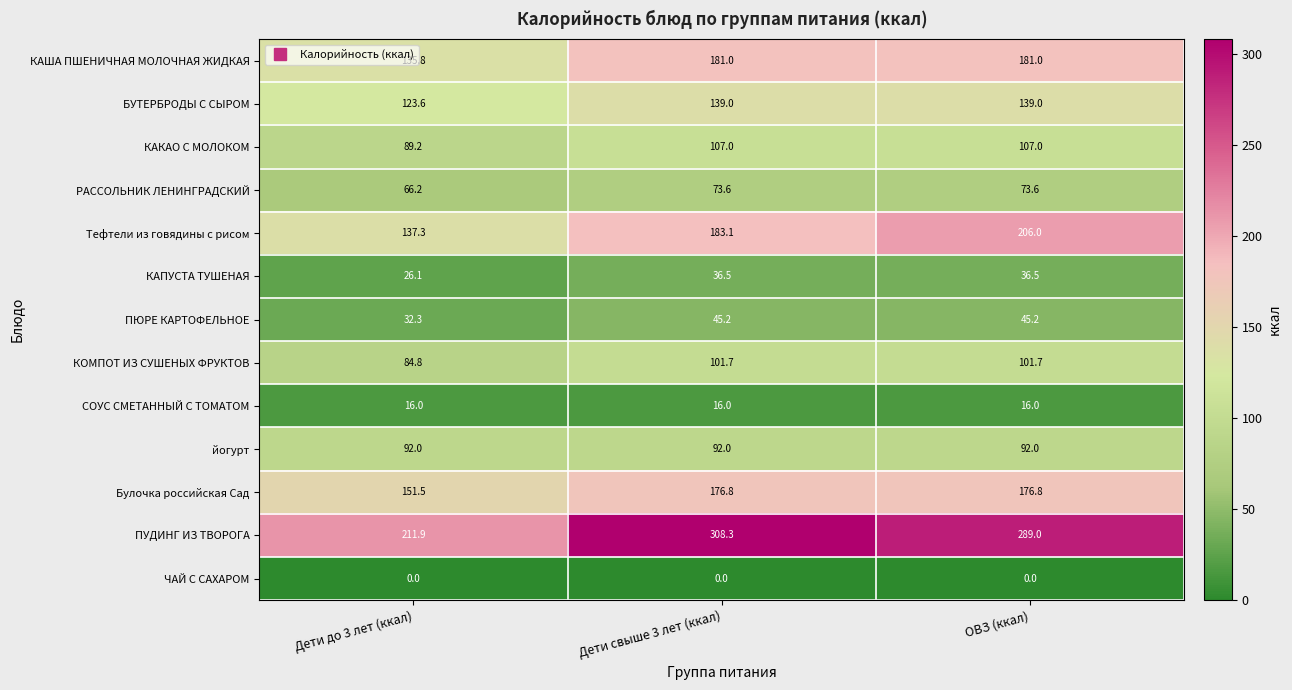

Is it true that КАПУСТА ТУШЕНАЯ equals 58.7 at ОВЗ (ккал)?

False